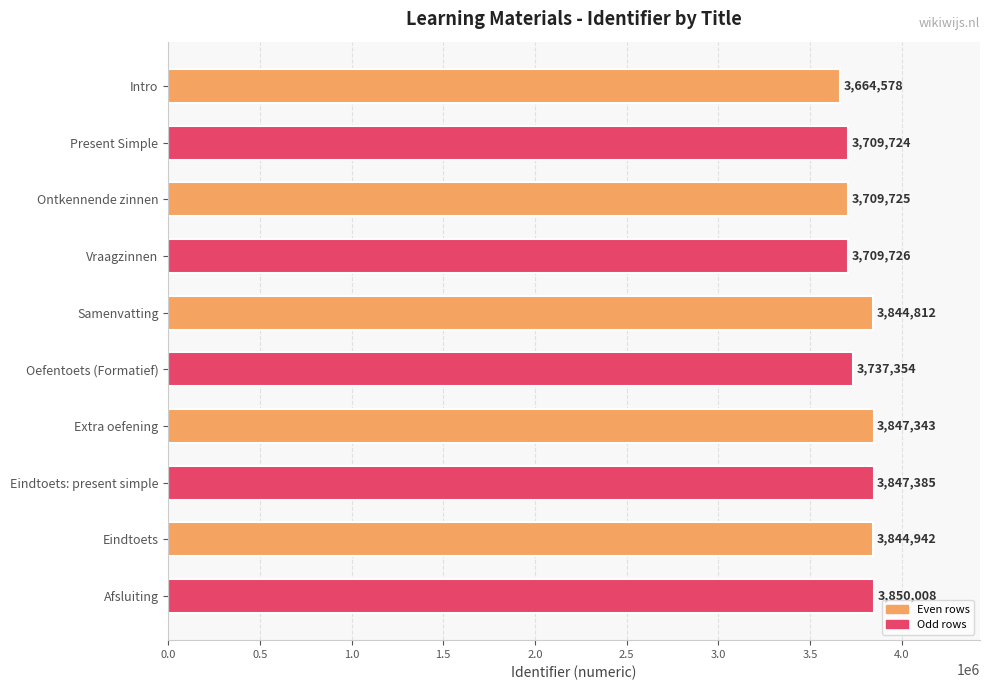

Where is the data nearest to the value 3757293?

Oefentoets (Formatief)